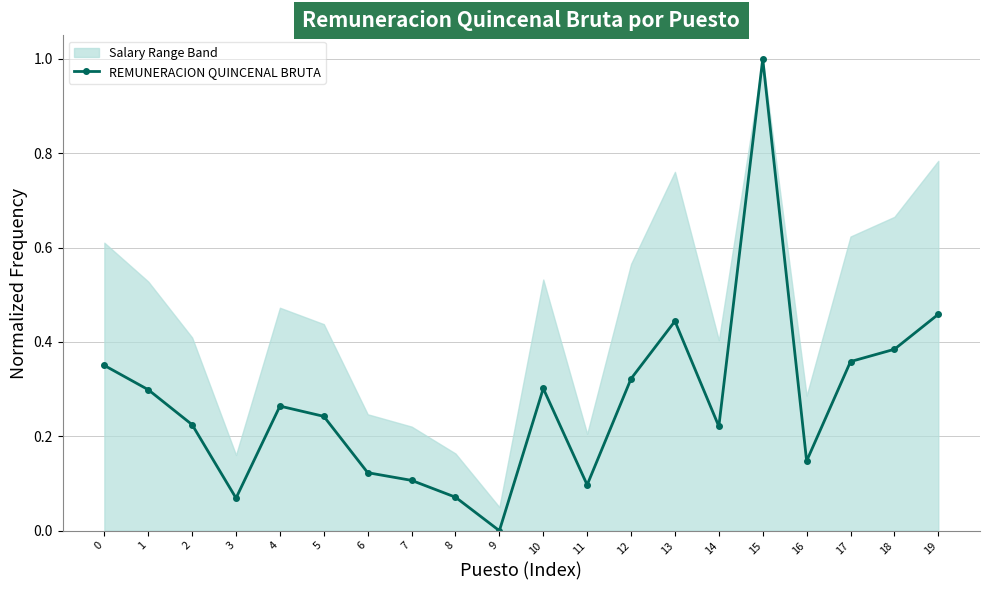

What is the value of the 1st point from the left?

0.4